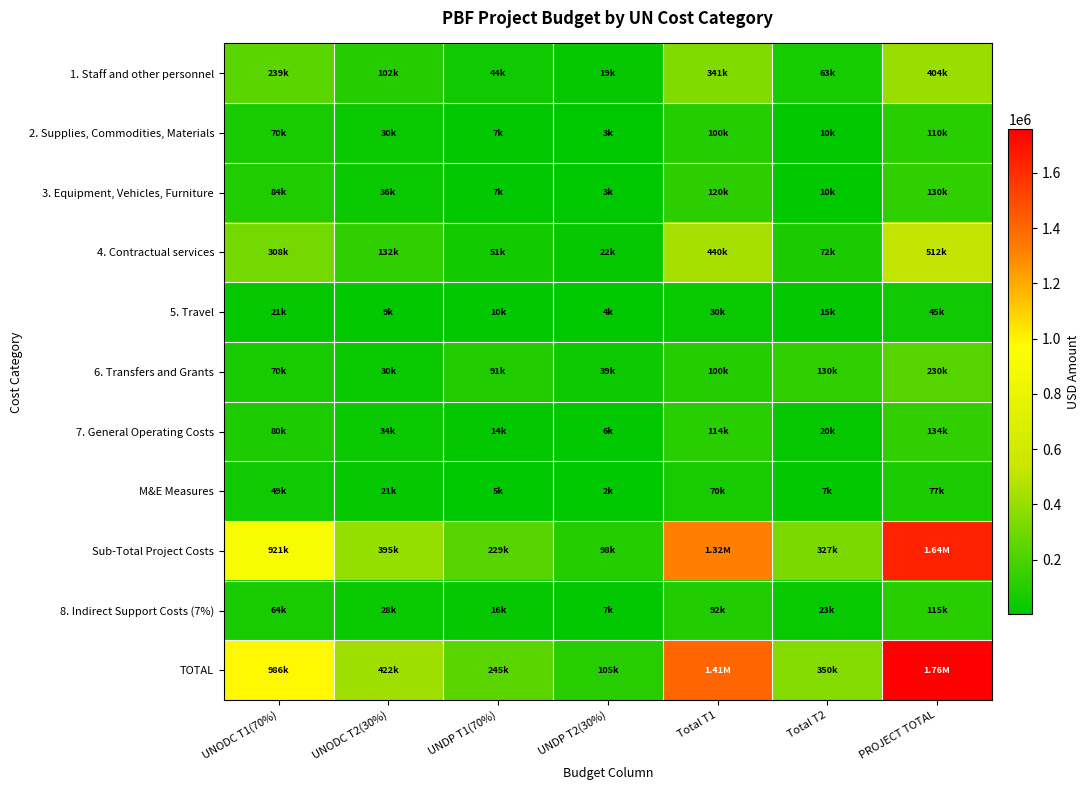

Which series has the widest spread of values?

TOTAL